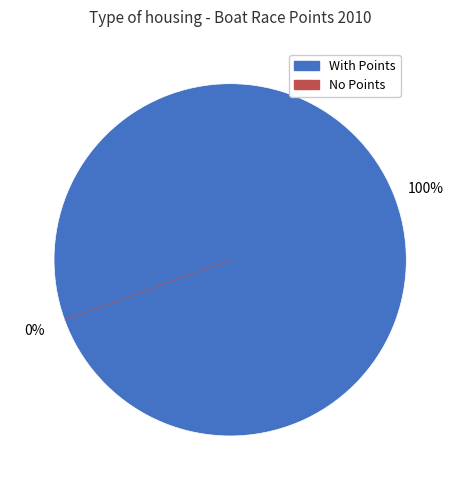

Which category has the biggest portion of the pie?

101604